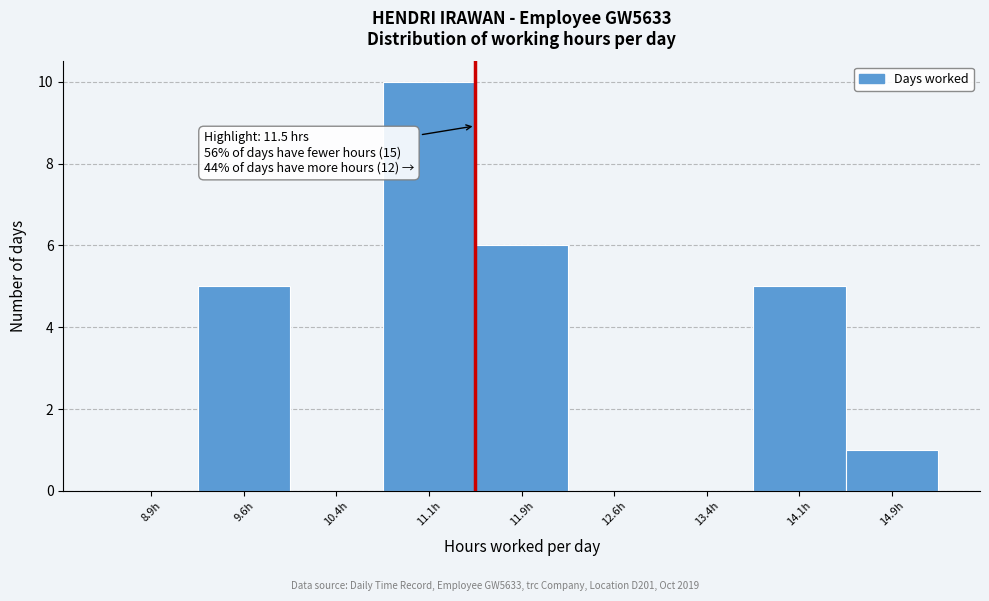

Over which range of the x-axis is the bar tallest?

10.75 to 11.50